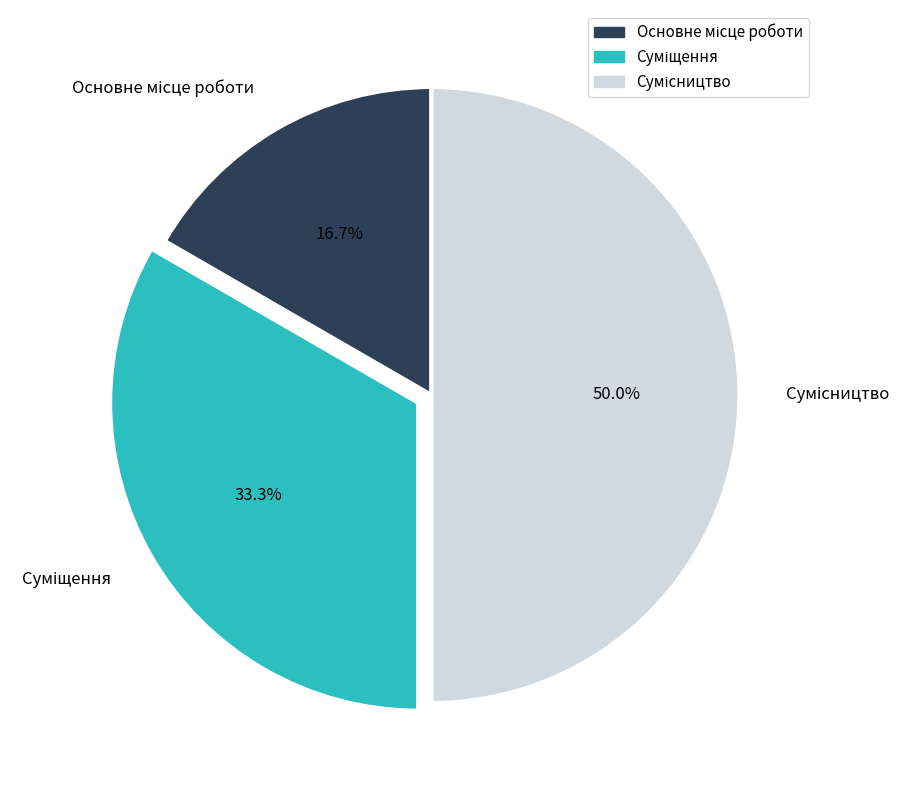

To the nearest percent, what is the average slice percentage?

33%